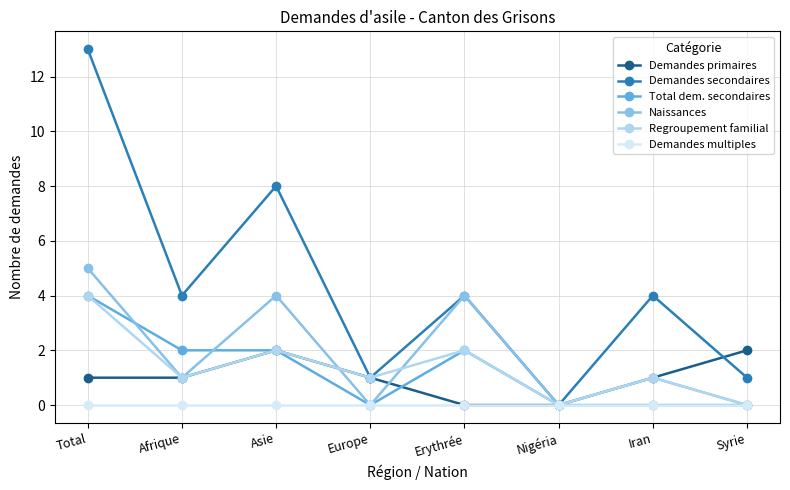

Read the Regroupement familial value at Total.

4